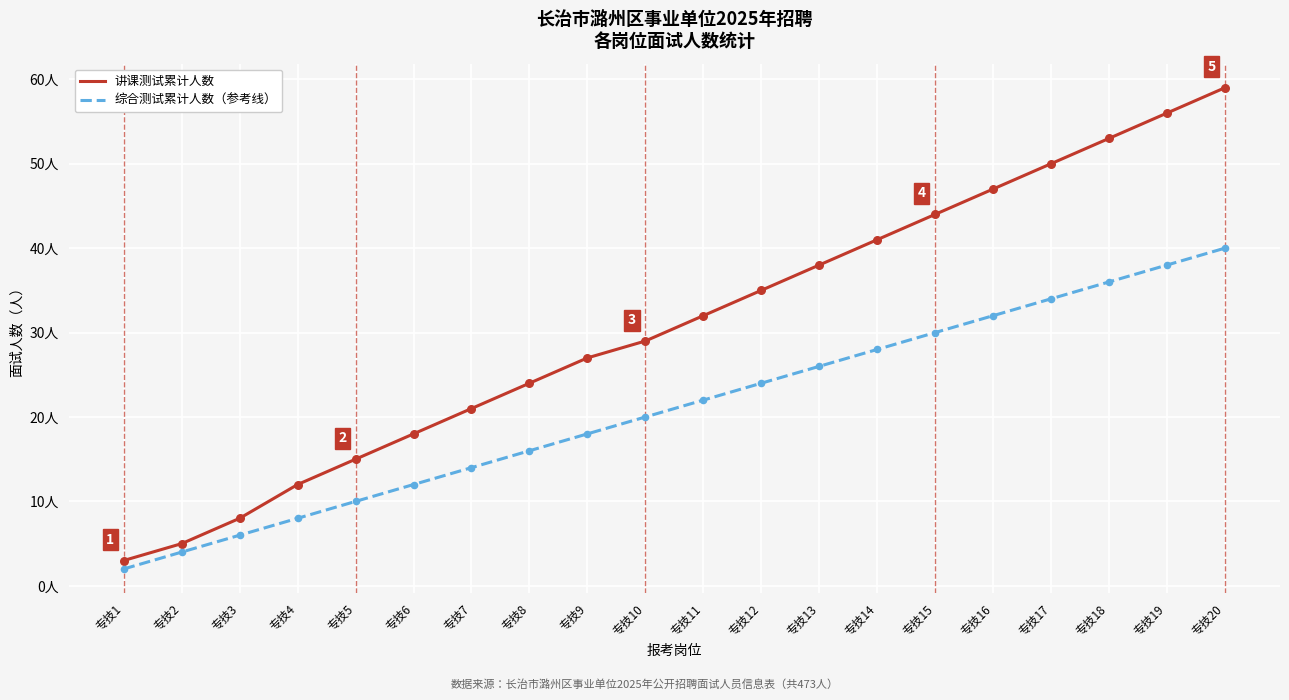

What are all the series names shown in the legend?

讲课测试累计人数, 综合测试累计人数（参考线）